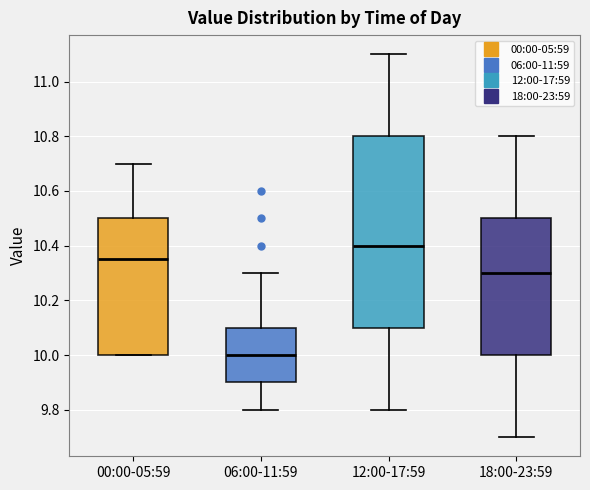

Reading left to right, read every box against the y-axis: the position of its median line, the range the box covers, and the ends of its whiskers. The values are not printed on the chart, so give them approximately, as read against the axis.

00:00-05:59: median 10.36, box 10.00 to 10.50, whiskers 10.00 to 10.70
06:00-11:59: median 10.00, box 9.90 to 10.10, whiskers 9.80 to 10.30
12:00-17:59: median 10.40, box 10.10 to 10.80, whiskers 9.80 to 11.10
18:00-23:59: median 10.30, box 10.00 to 10.50, whiskers 9.70 to 10.80